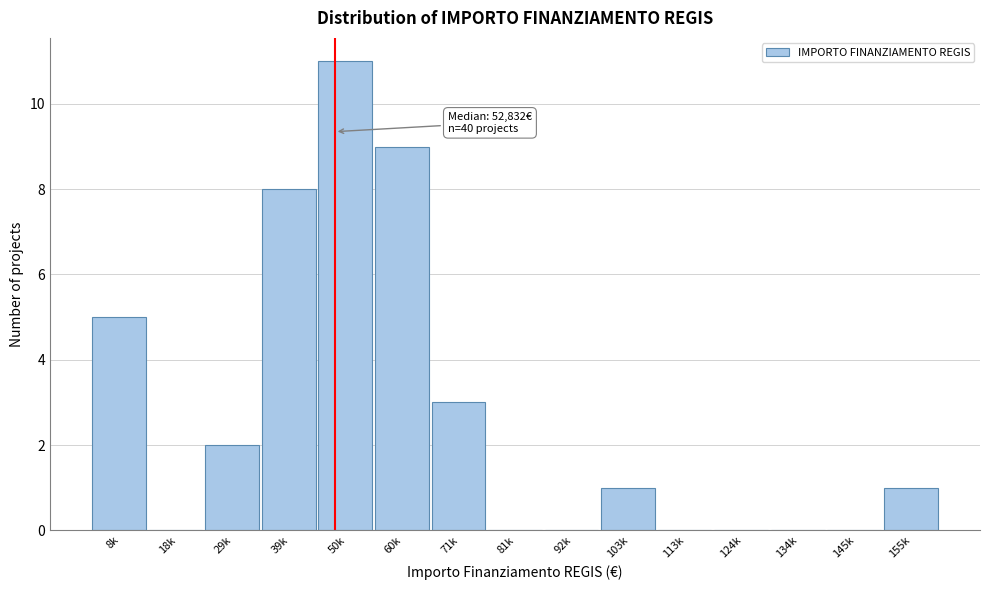

Reading left to right, extract all data points from this chart.

8k=5	18k=0	29k=2	39k=8	50k=11	60k=9	71k=3	81k=0	92k=0	103k=1	113k=0	124k=0	134k=0	145k=0	155k=1